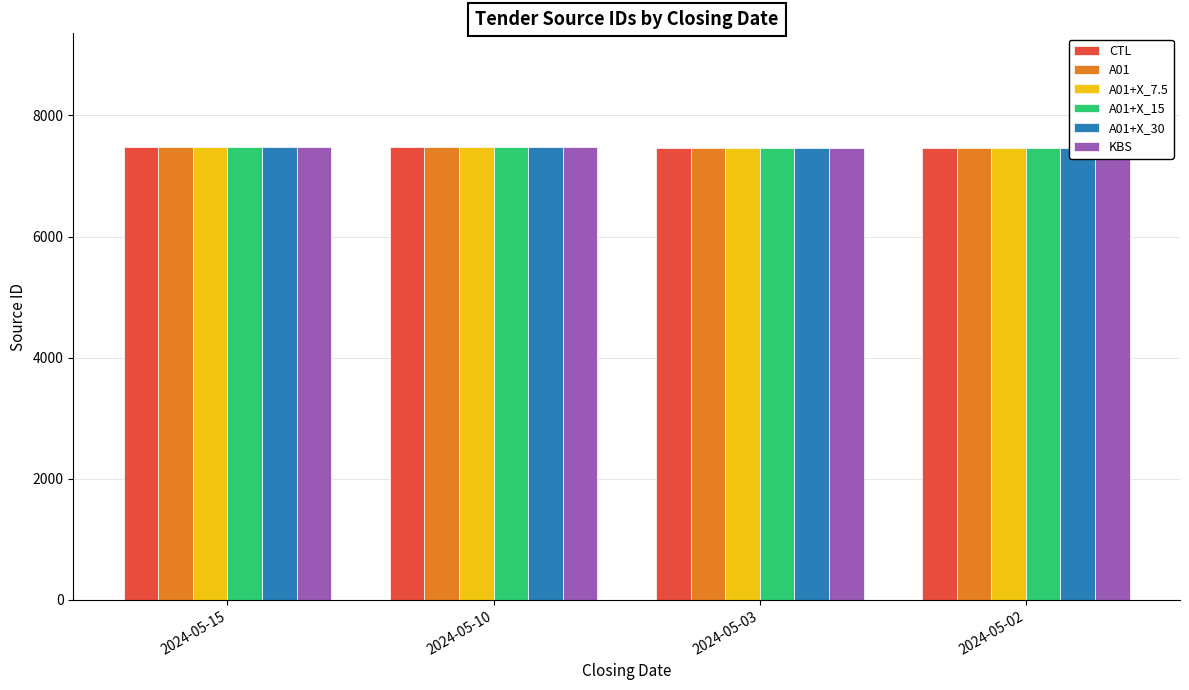

What is the sum of all A01+X_15 values?

29884